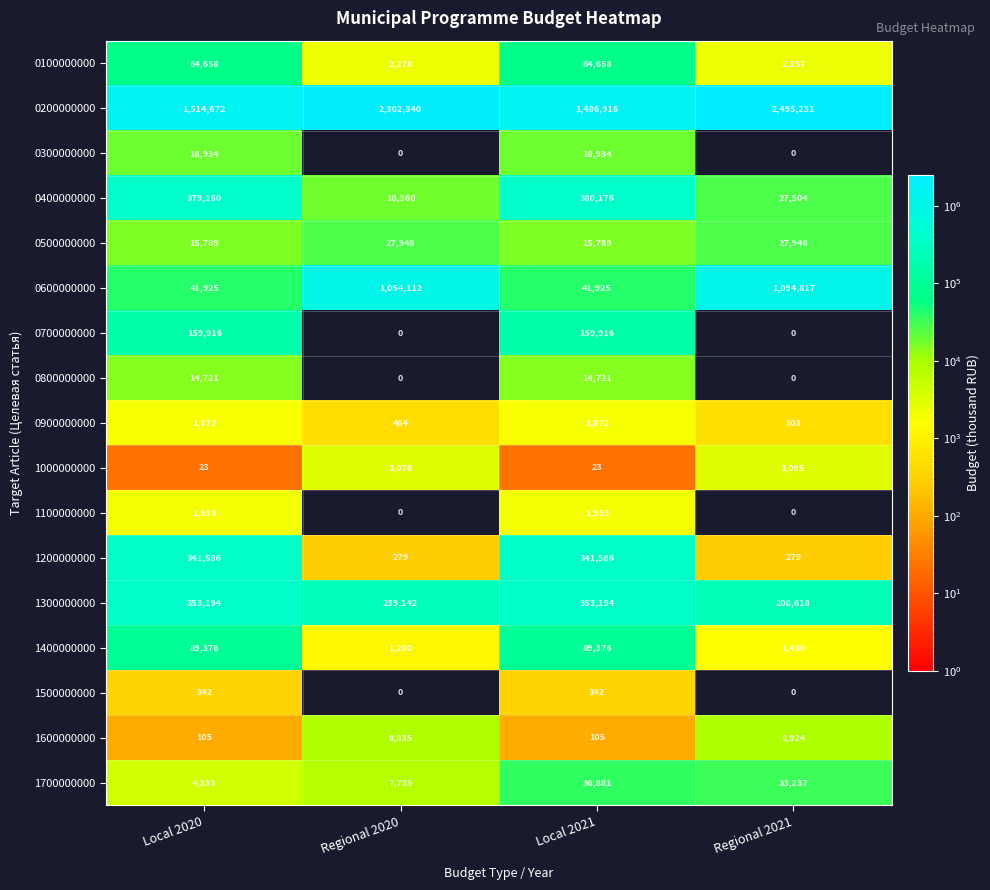

Rank the series at Local 2020 from lowest to highest value.

1000000000, 1600000000, 1500000000, 0900000000, 1100000000, 1700000000, 0800000000, 0500000000, 0300000000, 0600000000, 0100000000, 1400000000, 0700000000, 1200000000, 1300000000, 0400000000, 0200000000